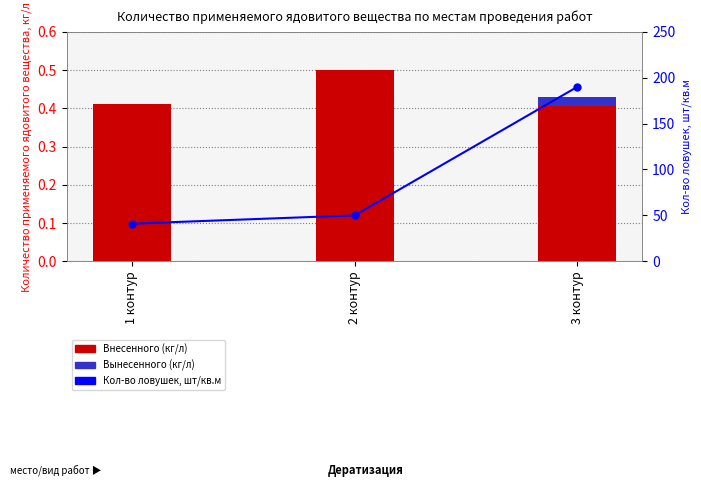

The Внесенного (кг/л) series shows 0.9 at 2 контур. True or false?

False